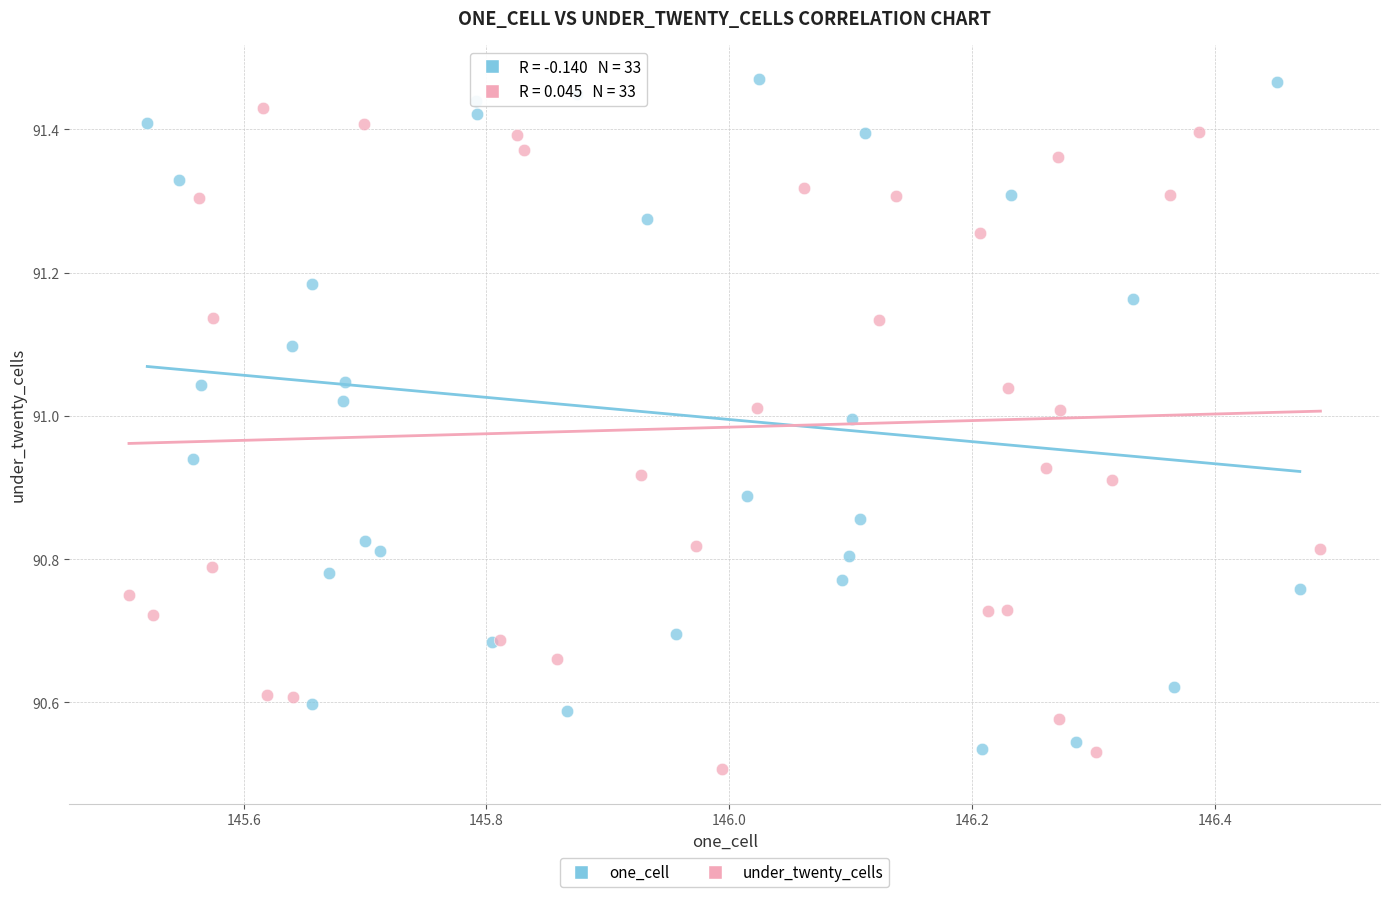

Which series contains the highest Y value?

one_cell